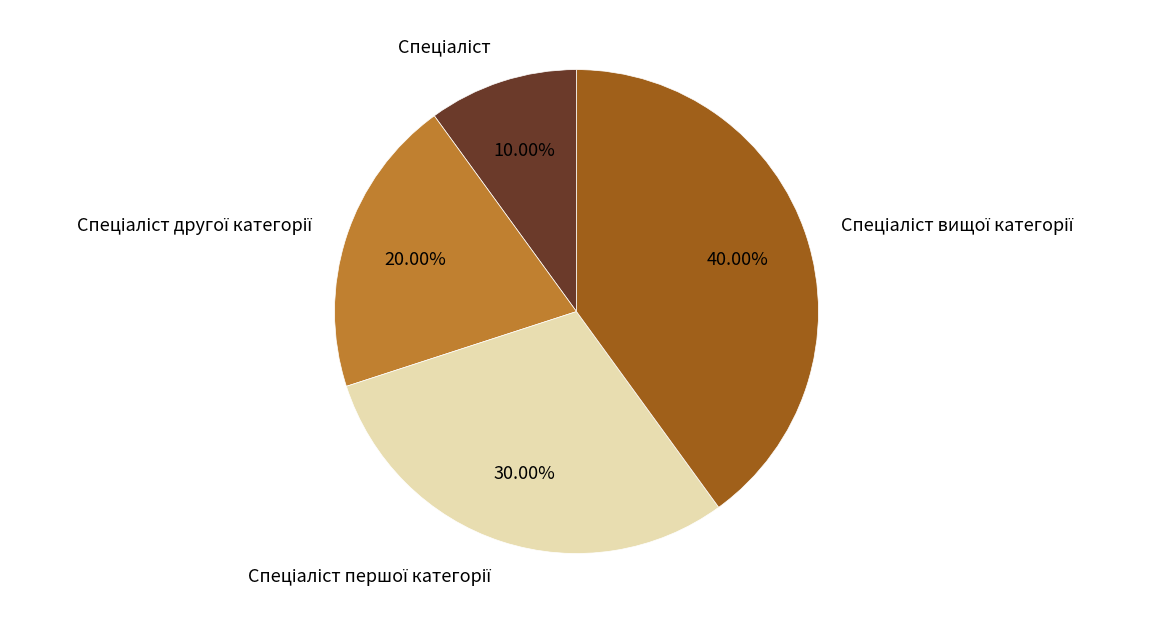

Is there any slice that represents more than half of the pie?

No